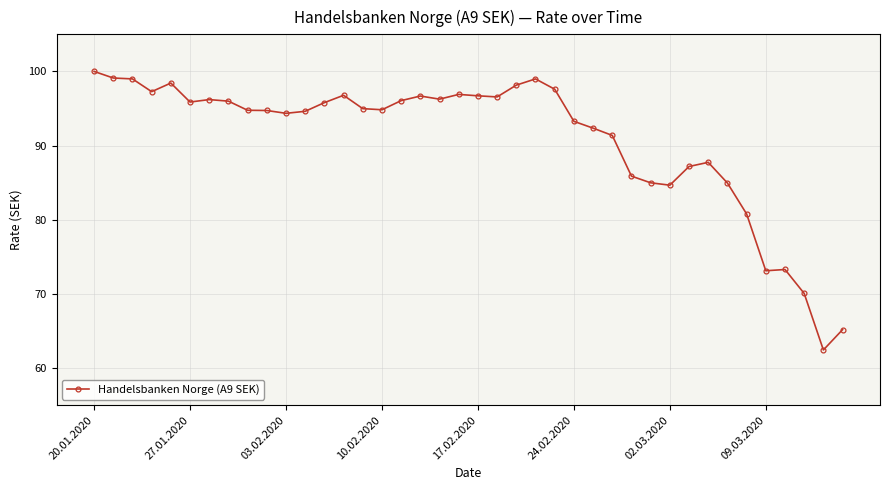

What is the maximum value shown in the chart?

100.0